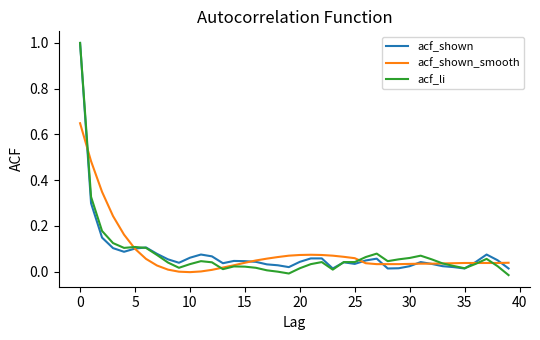

Which series has the largest range (max minus min)?

acf_li